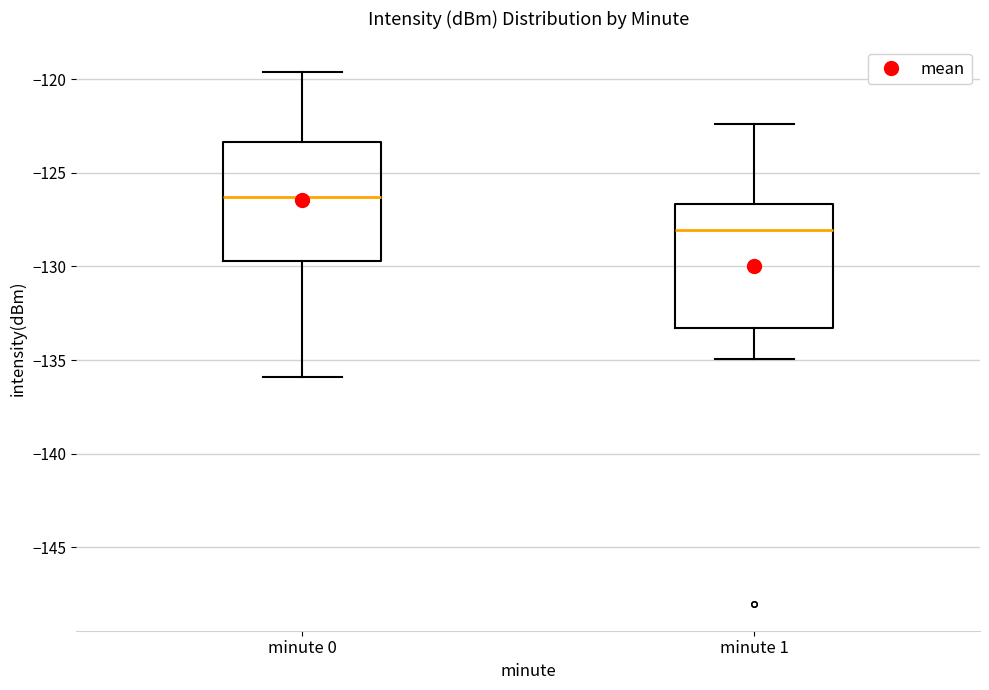

Reading left to right, read every box against the y-axis: the position of its median line, the range the box covers, and the ends of its whiskers. The values are not printed on the chart, so give them approximately, as read against the axis.

minute 0: median -126.5, box -129.5 to -123.5, whiskers -136.0 to -119.5
minute 1: median -128.0, box -133.5 to -126.5, whiskers -135.0 to -122.5